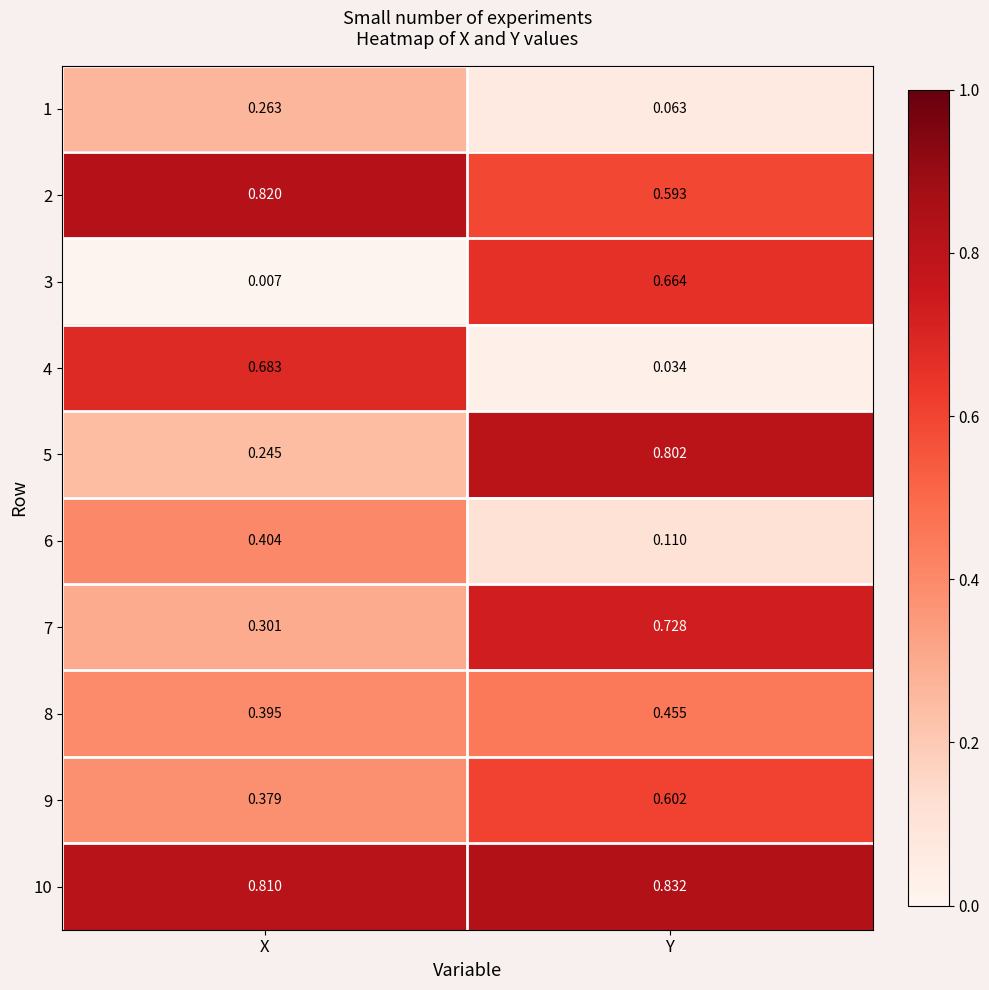

Rank the categories by 5 value from highest to lowest.

Y, X